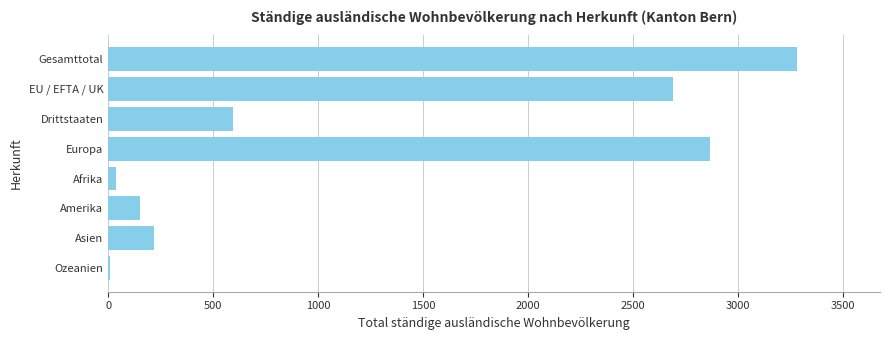

What is the average value?

1231